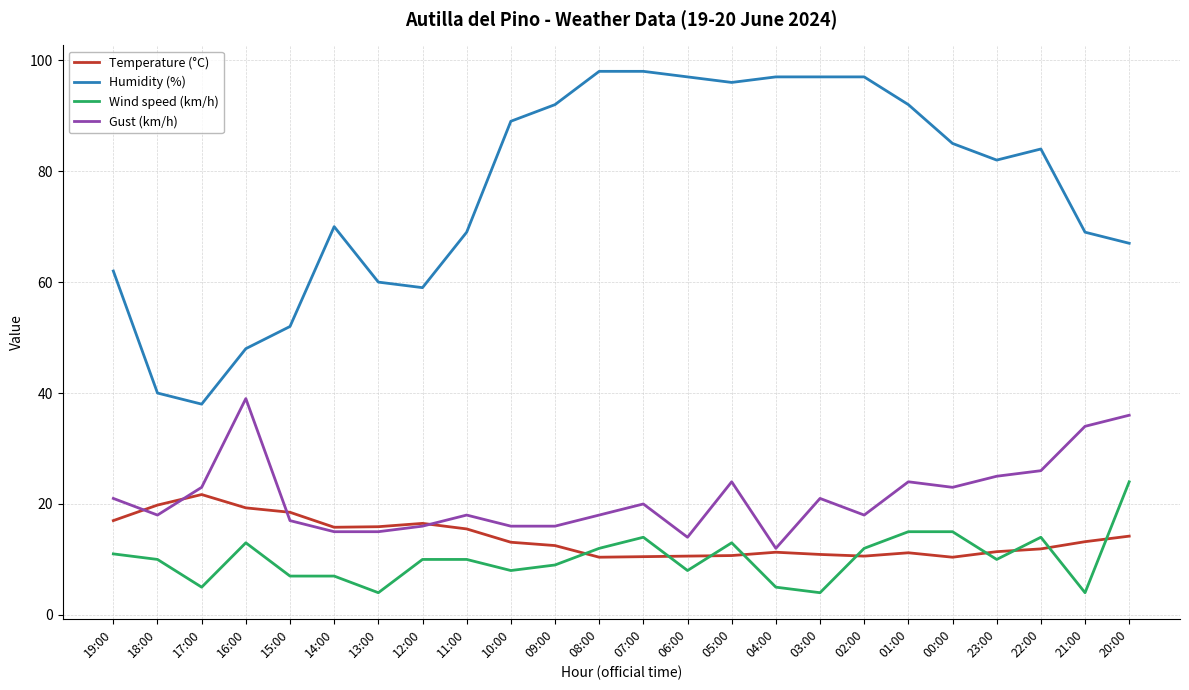

At 01:00, list the series in order from smallest to largest.

Temperature (°C), Wind speed (km/h), Gust (km/h), Humidity (%)